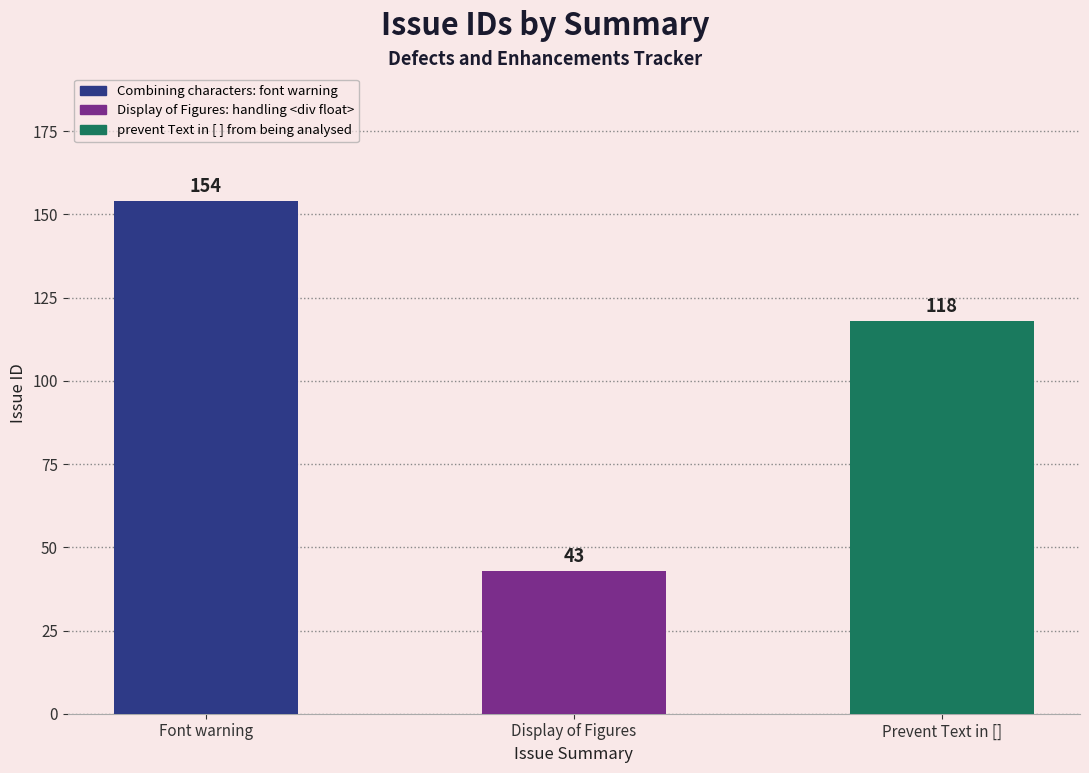

What is the approximate value at Font warning?

154